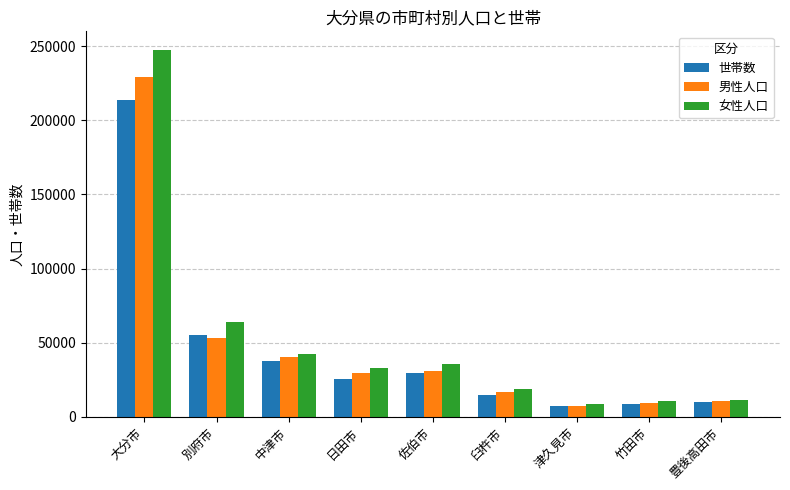

At which label does 女性人口 first exceed 32753?

大分市